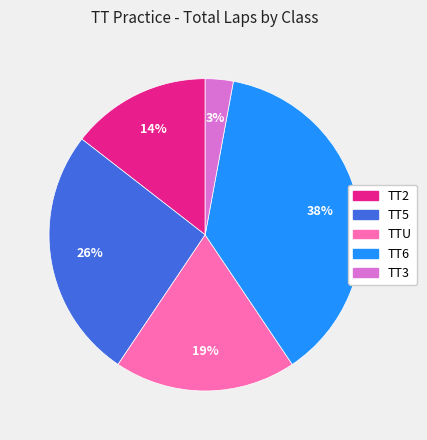

Rank the categories by value from lowest to highest.

TT3, TT2, TTU, TT5, TT6